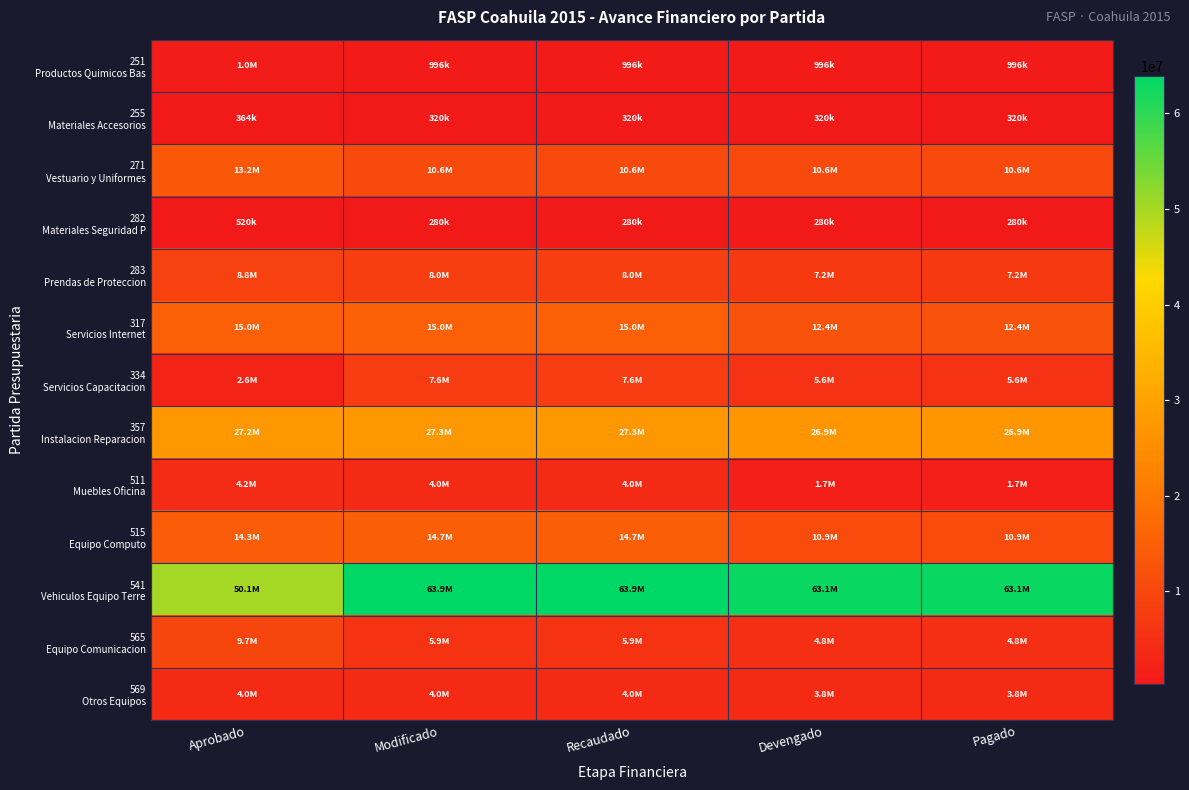

How many data points does each series have?

5